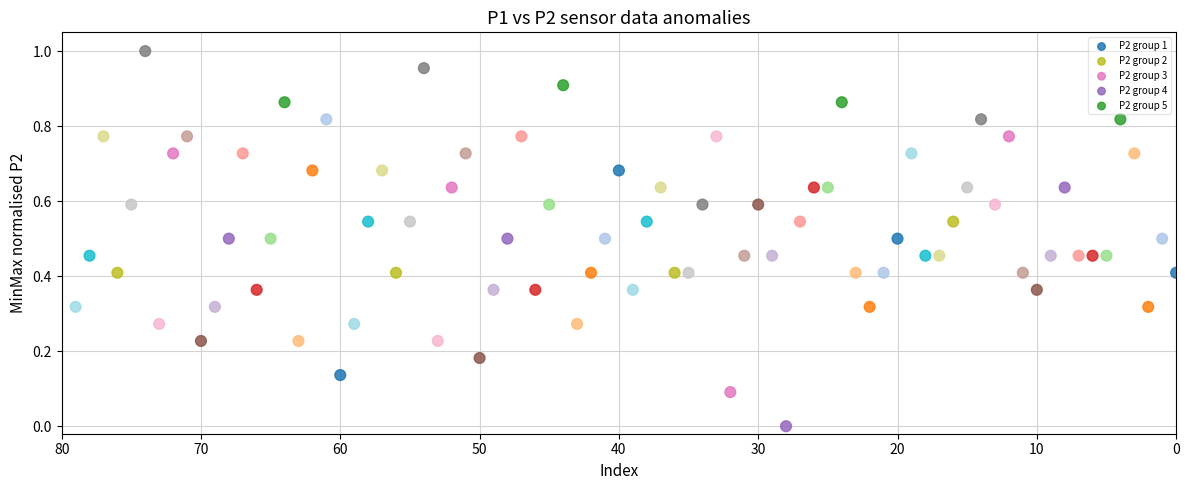

Which series contains the lowest Y value?

P2 group 2